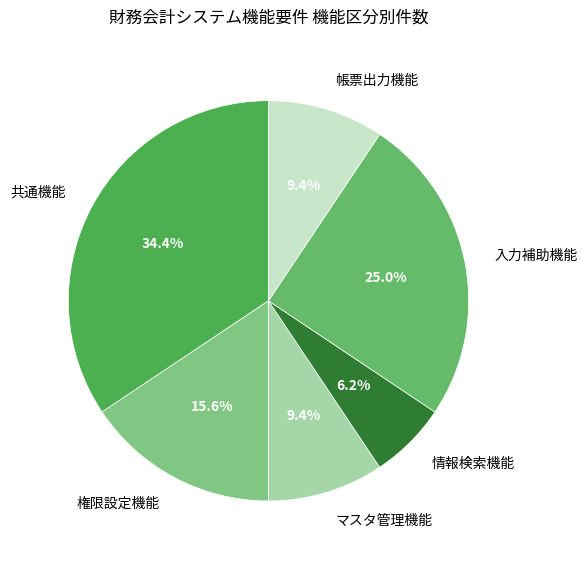

Is there any slice that represents more than half of the pie?

No